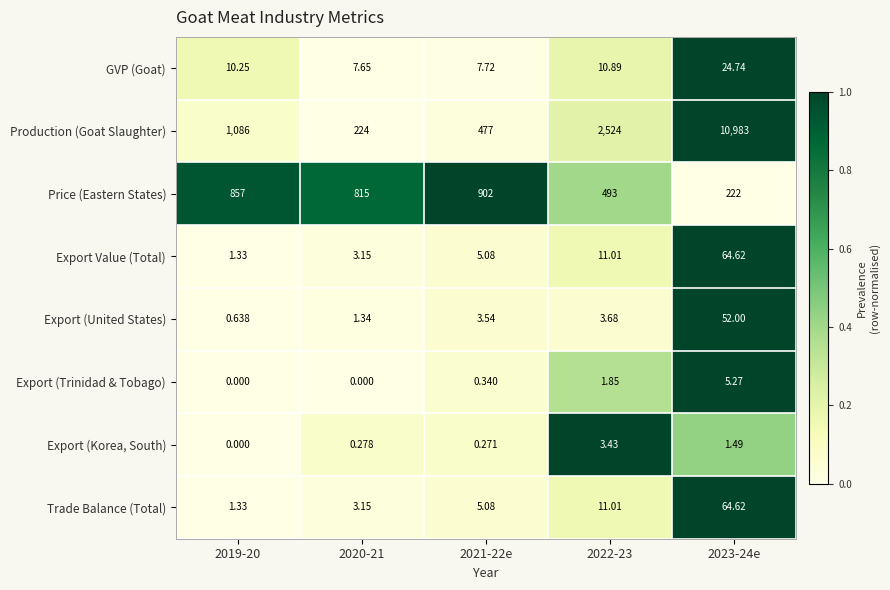

At which category is the sum across all series the highest?

2023-24e